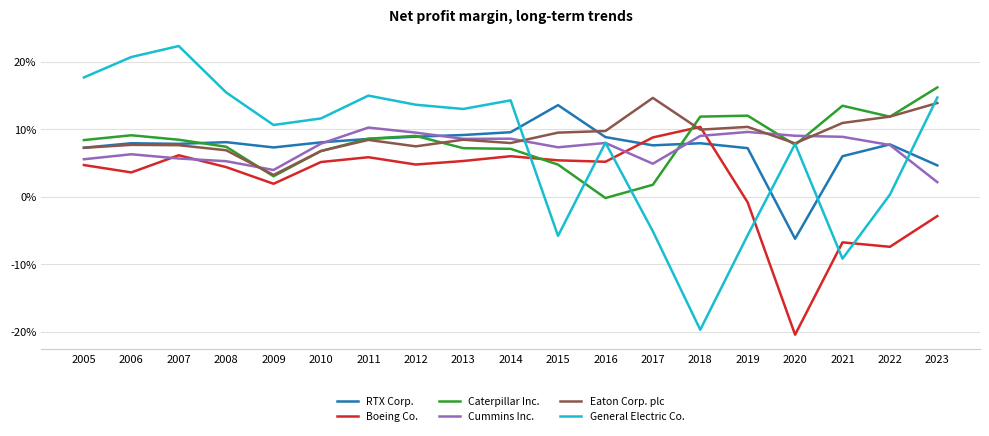

True or false: General Electric Co. has a value of 0.1 at 2020.

False